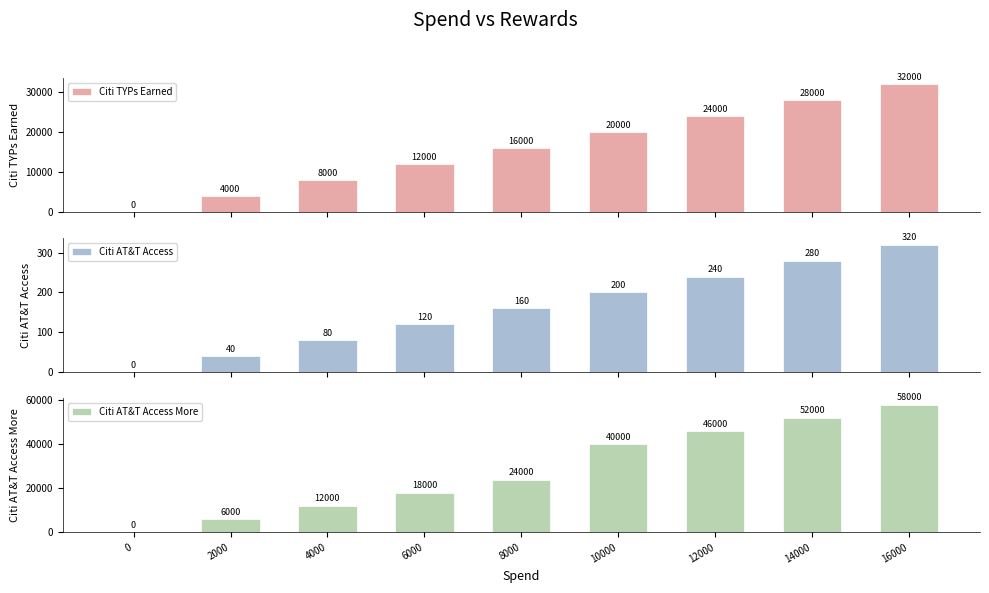

Is it true that Citi AT&T Access equals 40 at 2000?

True